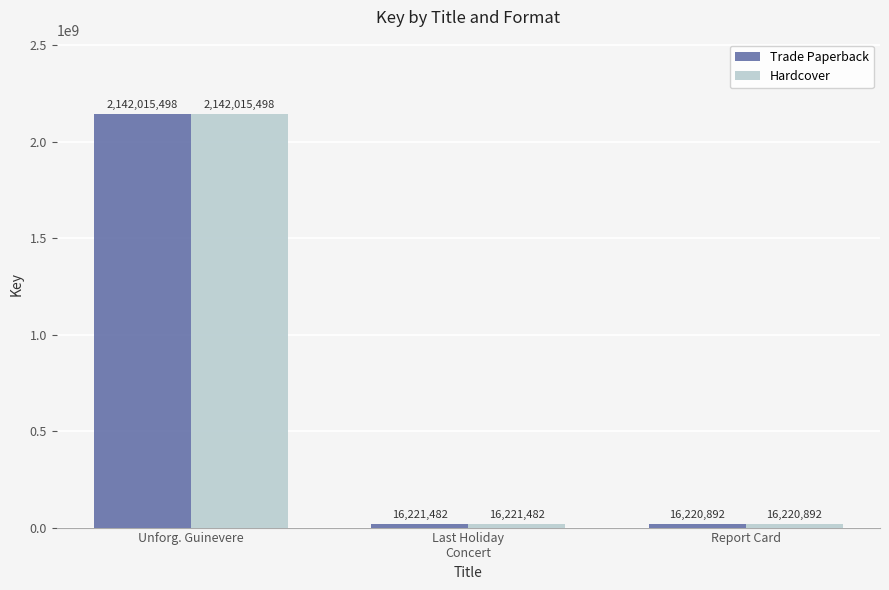

Which label corresponds to the largest value in the chart?

Unforg. Guinevere